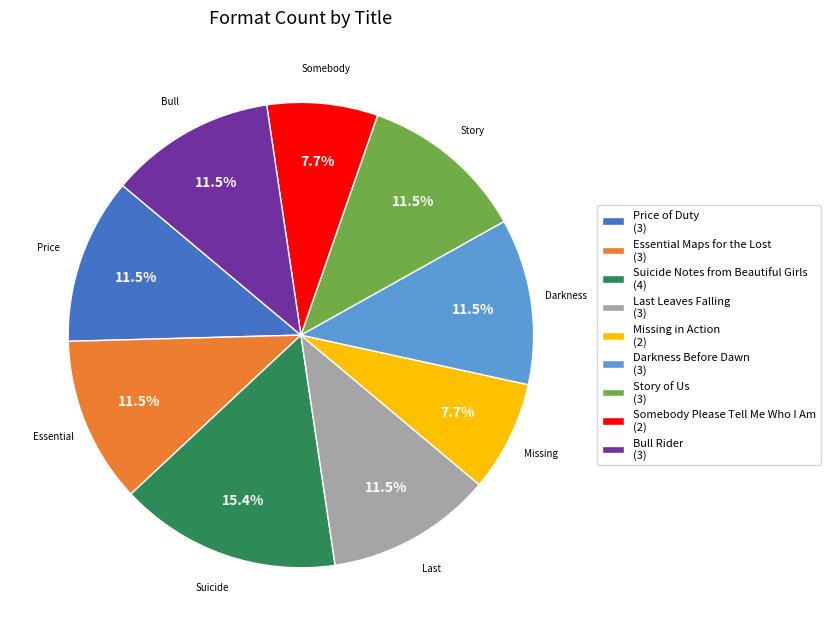

Is there a majority slice in this chart?

No